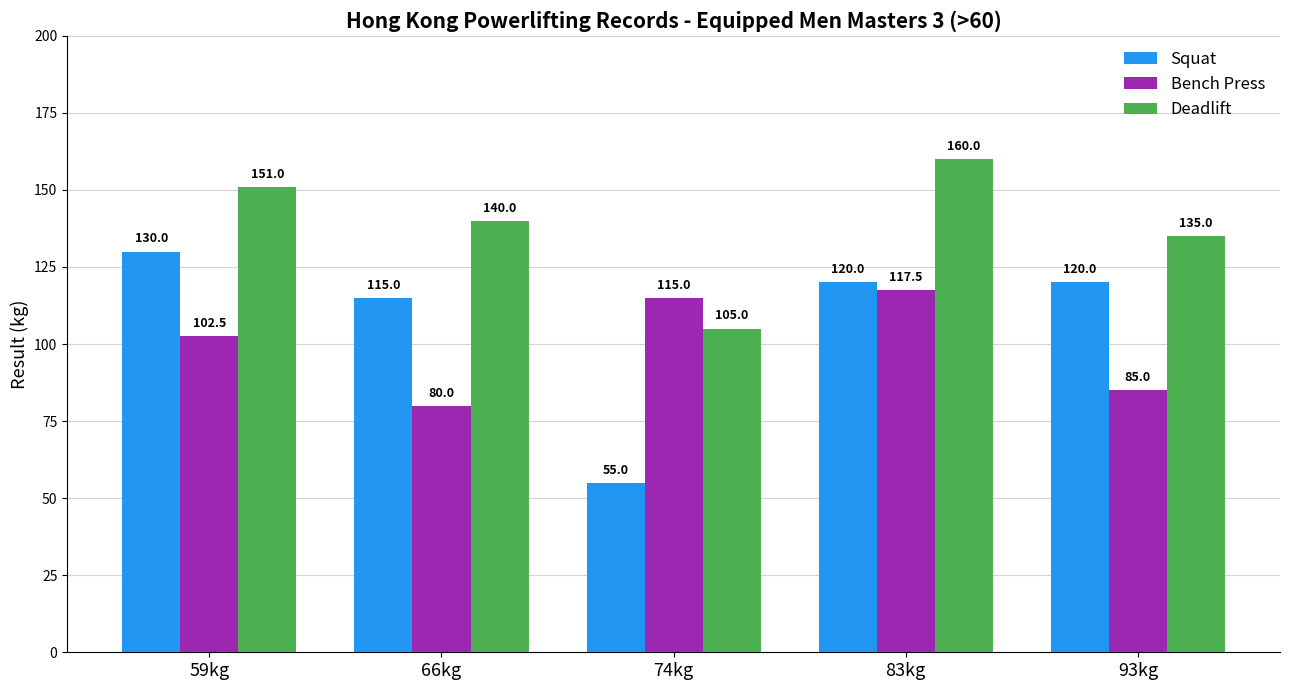

What are all the series names shown in the legend?

Squat, Bench Press, Deadlift